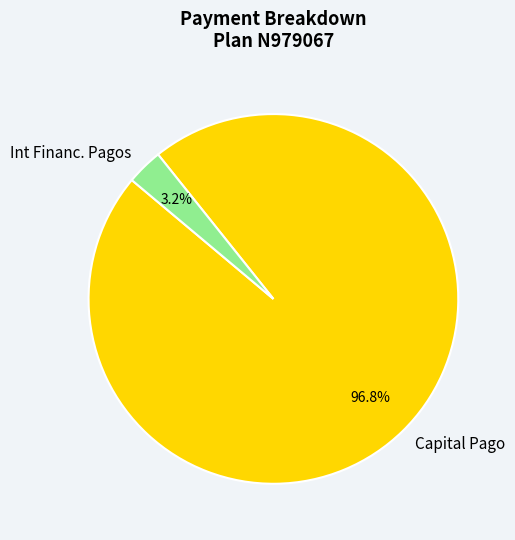

Between Int Financ. Pagos and Capital Pago, which is larger?

Capital Pago